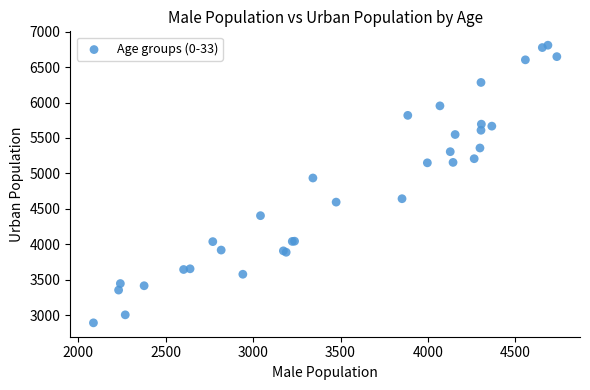

What Y value in the scatter plot is closest to 4851?

4936